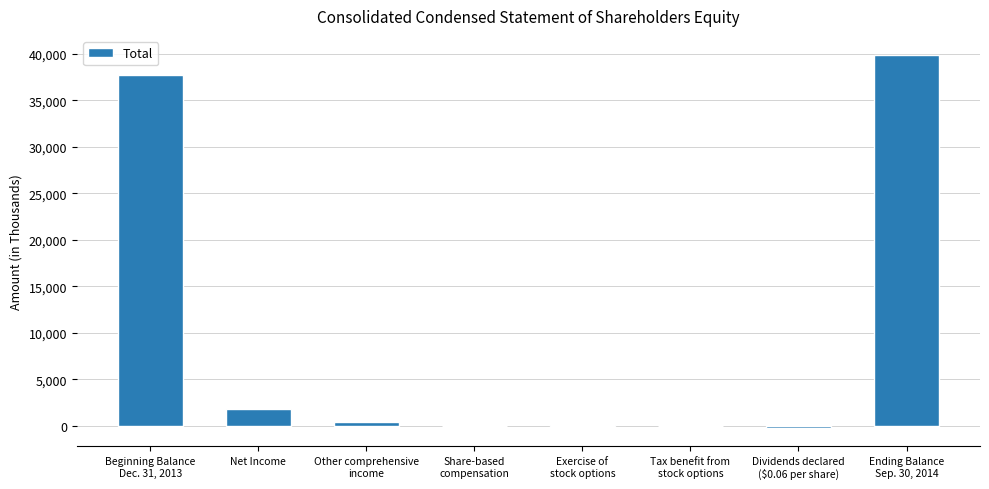

What value does the data have at Net Income?

1833